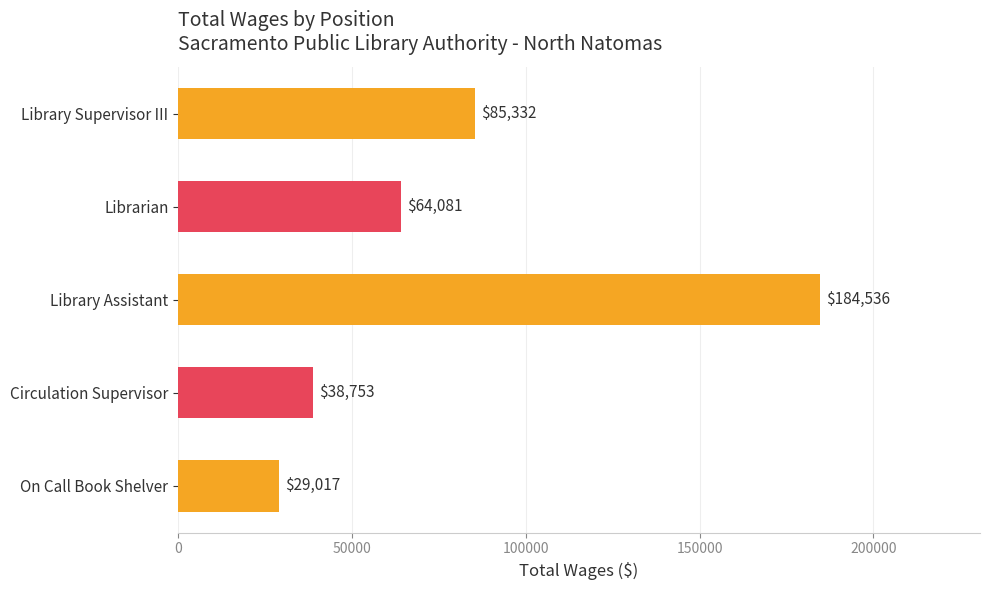

The chart shows a value of 64081 at Librarian. True or false?

True